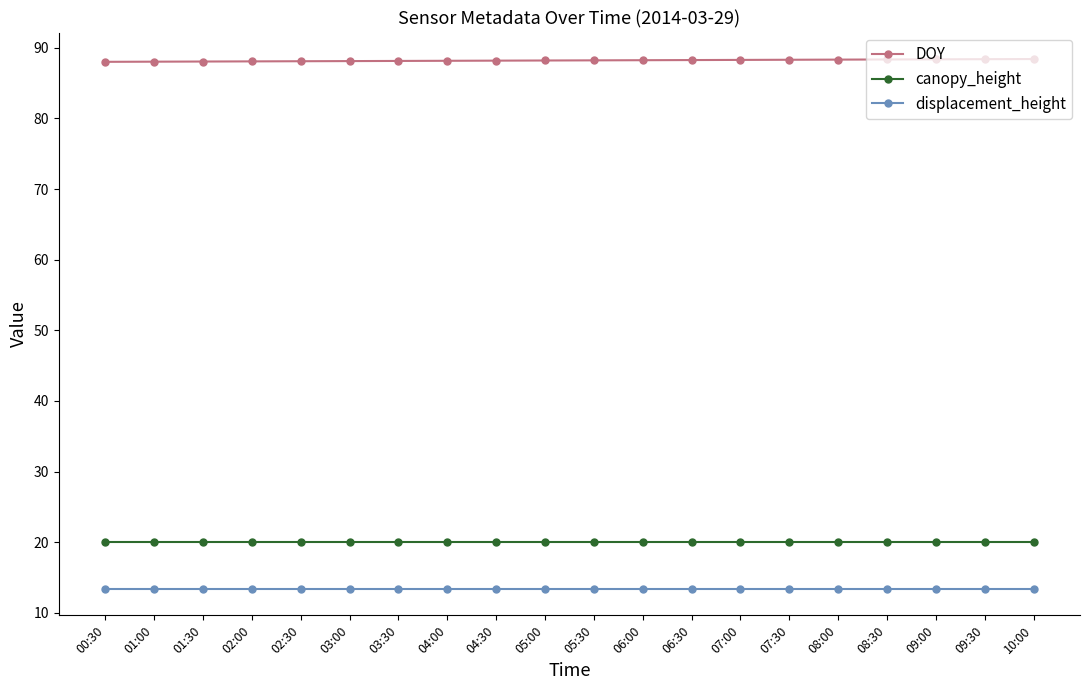

True or false: displacement_height has a value of 13.4 at 08:00.

True